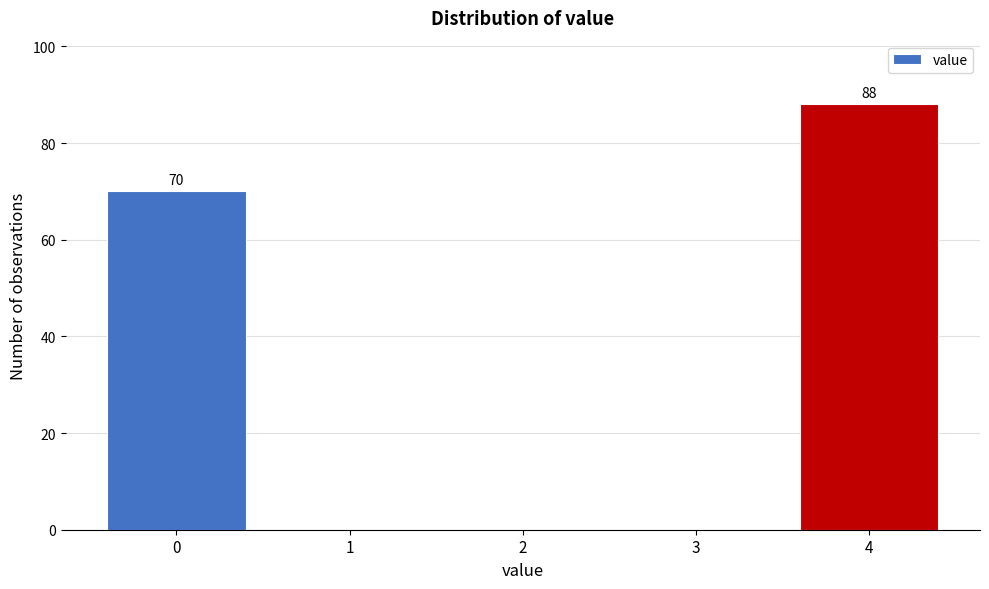

Which range on the x-axis has the tallest bar?

3.5 to 4.5